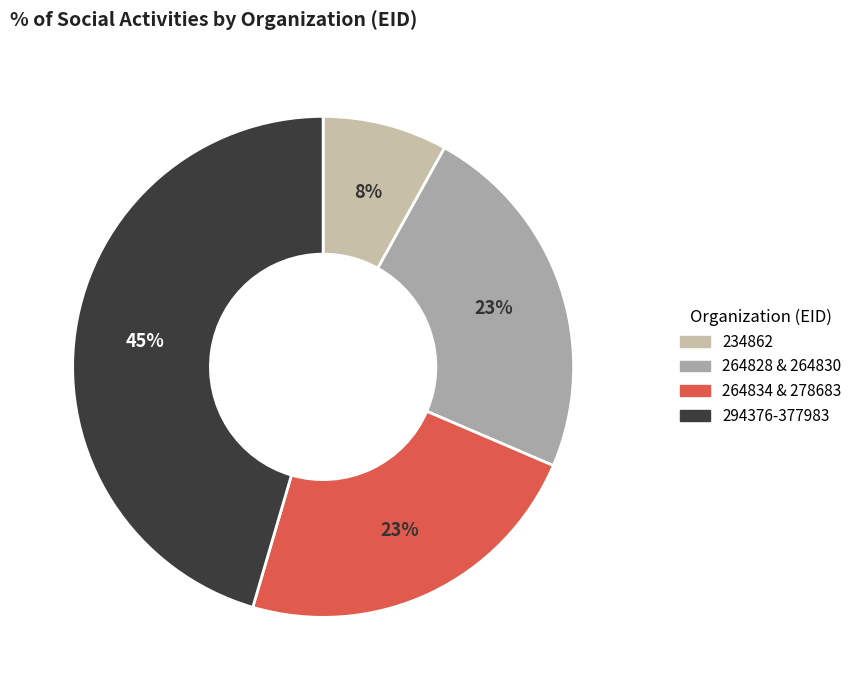

Which category has the biggest portion of the pie?

294376-377983